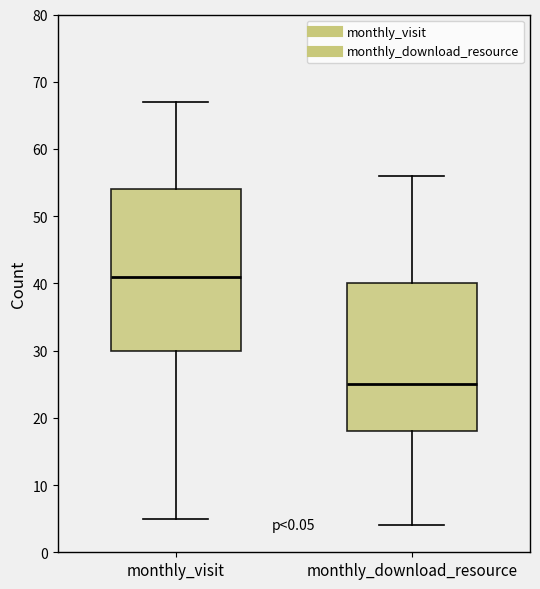

Where does the lower whisker of the box for monthly_visit end on the y-axis? The values are not printed on the chart, so give them approximately, as read against the axis.

5